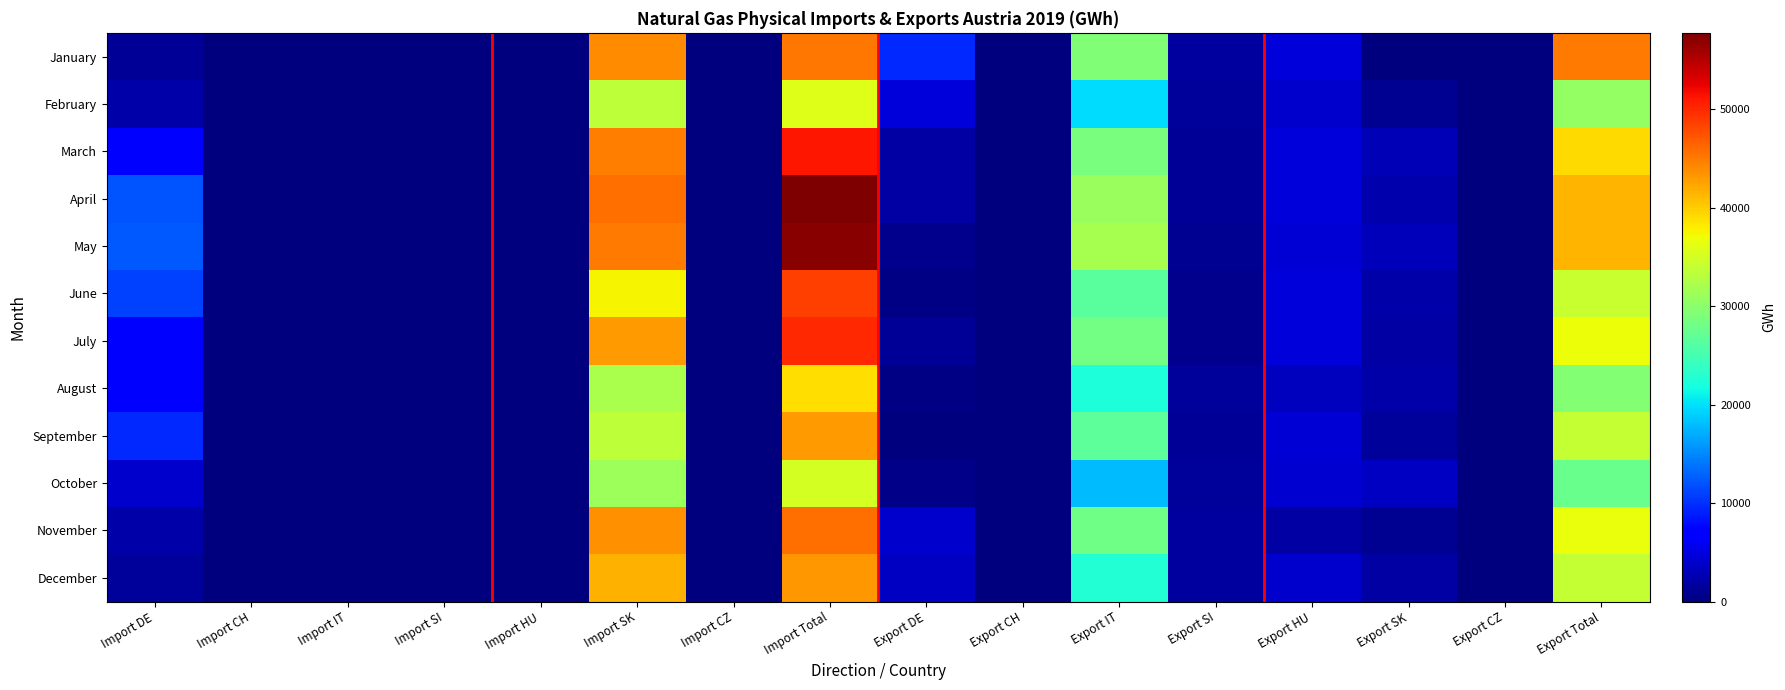

What is the spread (max minus min) of values at Import CZ?

9.5